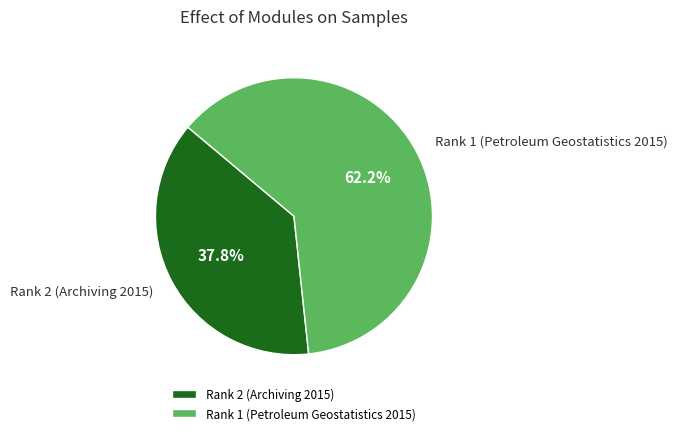

How many slices are in this pie chart?

2